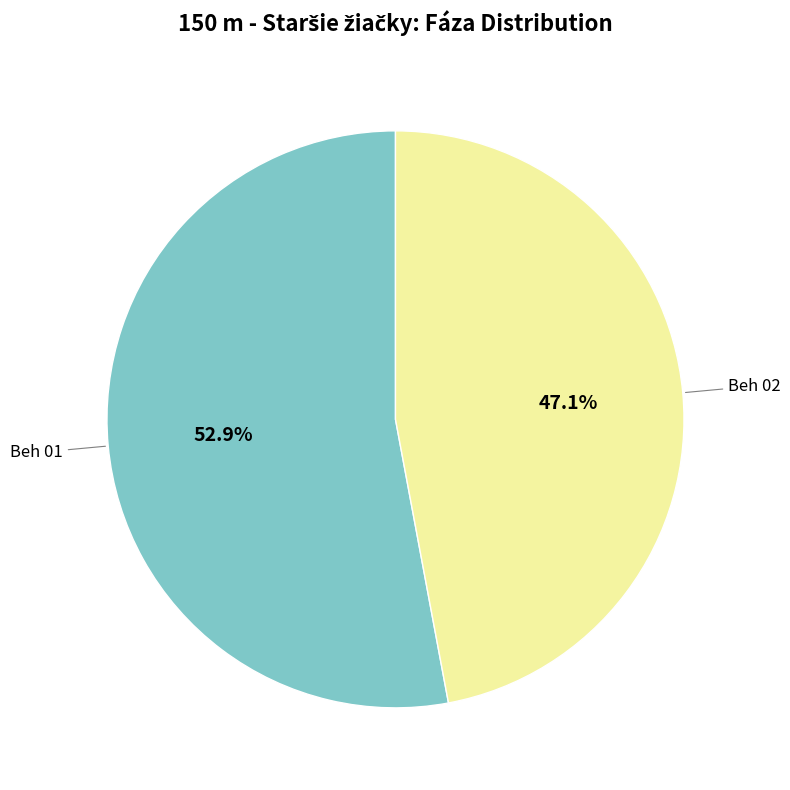

Which slice represents more than half of the pie?

Beh 01